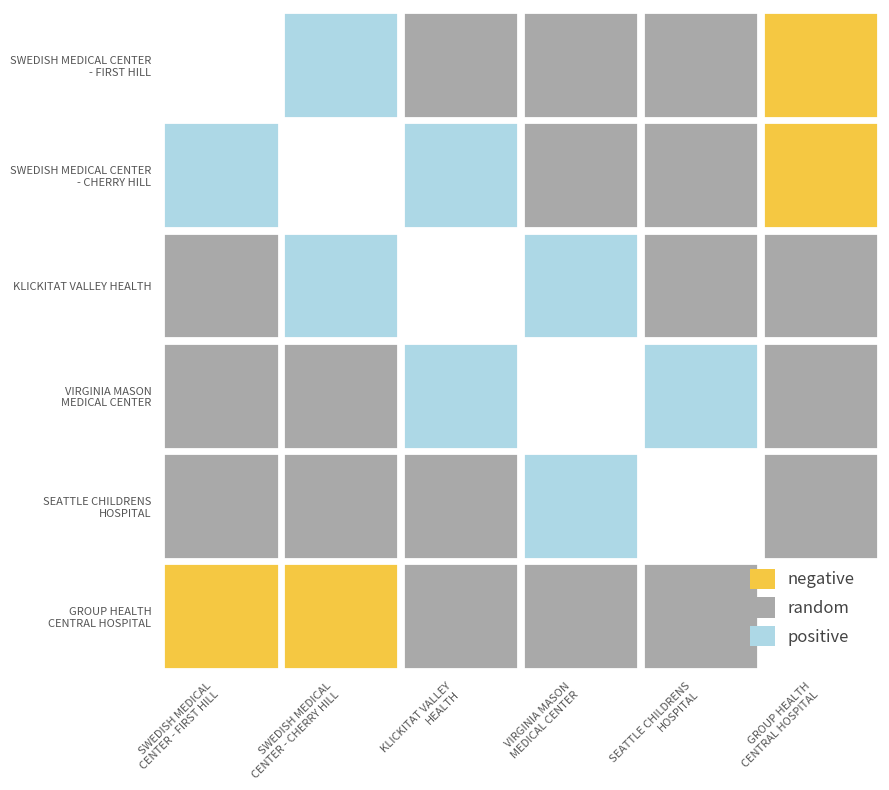

Is it true that SWEDISH MEDICAL CENTER - CHERRY HILL equals 4 at 0?

False